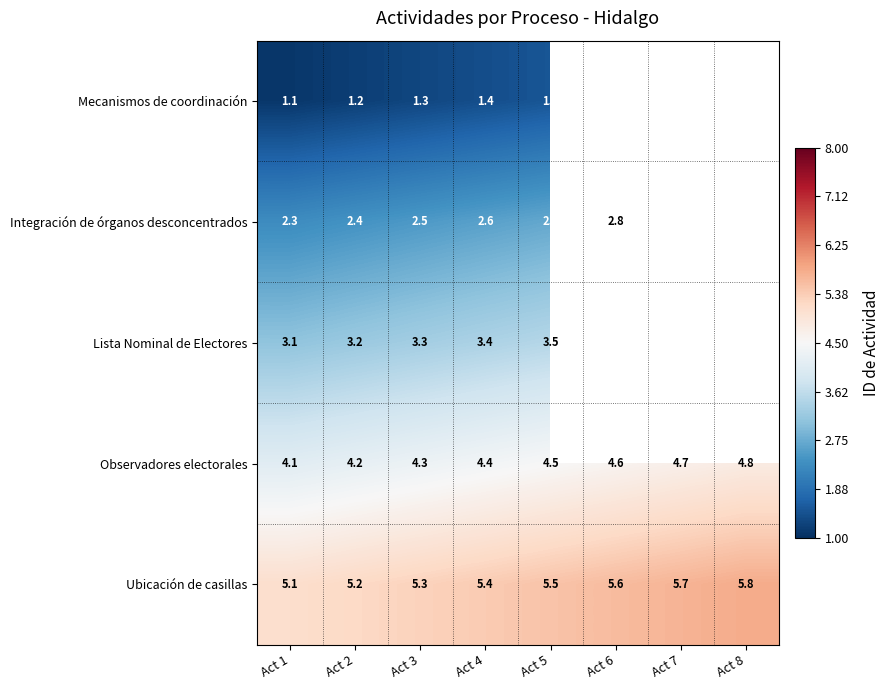

Count the Ubicación de casillas values in the range 5 to 6.

8